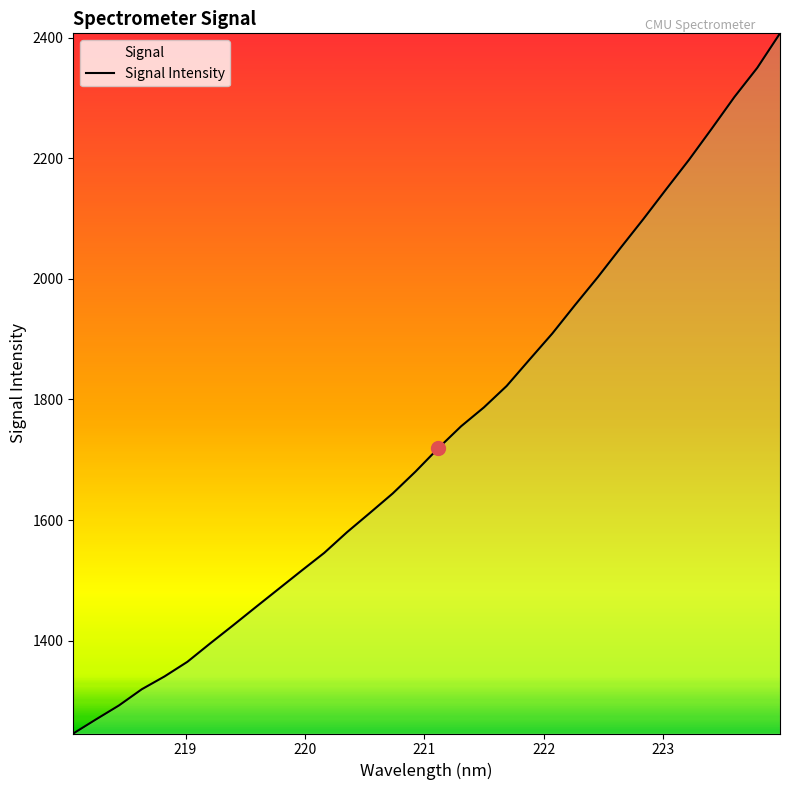

What is the difference between the maximum and minimum values?

1160.7